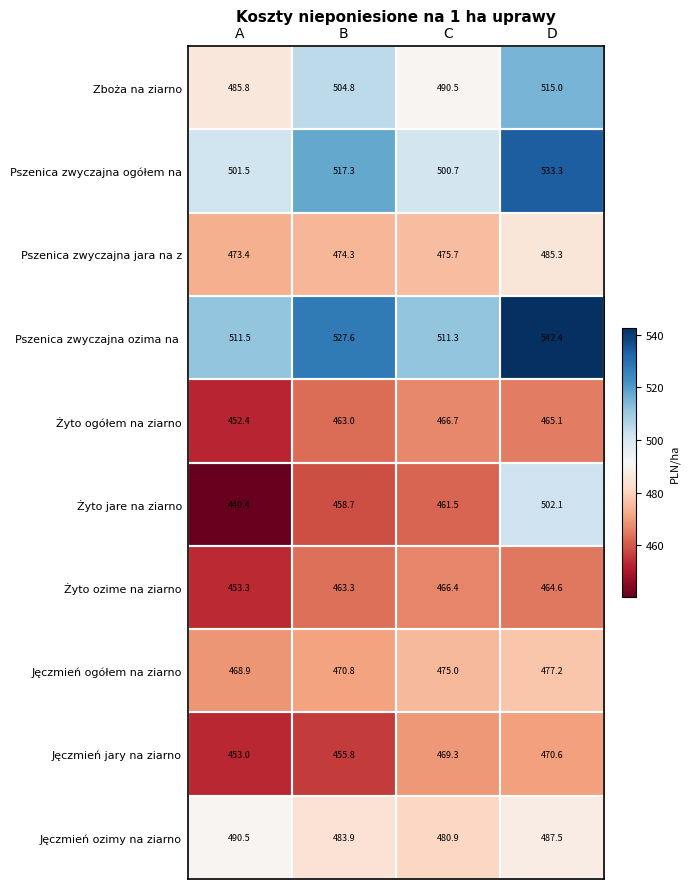

What is the spread (max minus min) of values at C?

49.8